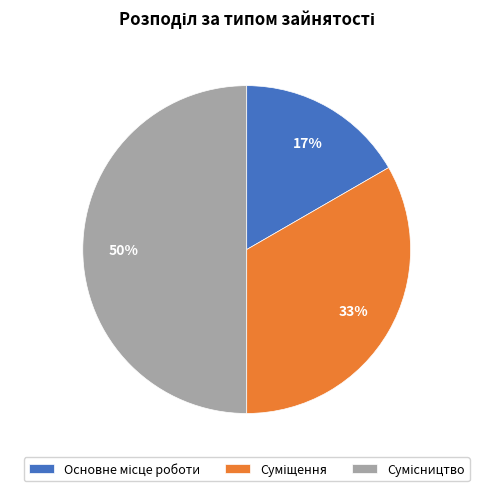

To the nearest percent, what is the difference between the largest and smallest slice percentages?

33%